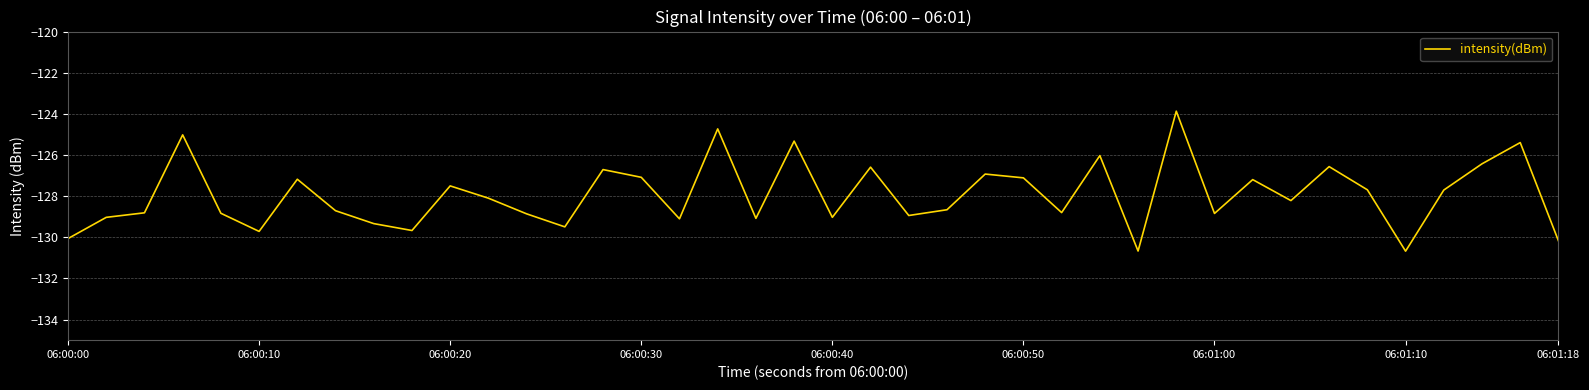

What is the greatest value displayed?

-123.9